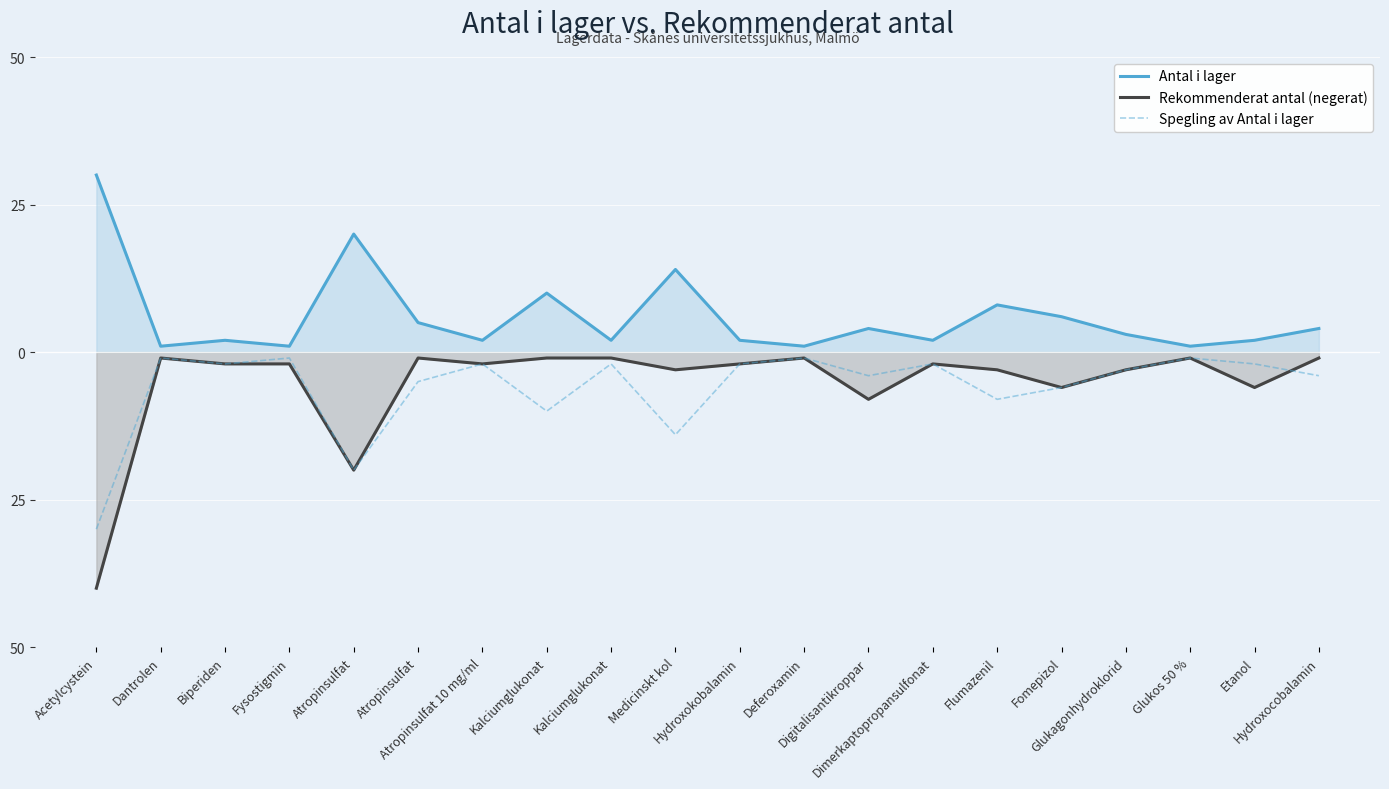

Reading right to left, transcribe all the data shown in this chart.

Antal i lager: Hydroxocobalamin=4	Etanol=2	Glukos 50 %=1	Glukagonhydroklorid=3	Fomepizol=6	Flumazenil=8	Dimerkaptopropansulfonat=2	Digitalisantikroppar=4	Deferoxamin=1	Hydroxokobalamin=2	Medicinskt kol=14	Kalciumglukonat=2	Kalciumglukonat=10	Atropinsulfat 10 mg/ml=2	Atropinsulfat=5	Atropinsulfat=20	Fysostigmin=1	Biperiden=2	Dantrolen=1	Acetylcystein=30
Rekommenderat antal (negerat): Hydroxocobalamin=-1	Etanol=-6	Glukos 50 %=-1	Glukagonhydroklorid=-3	Fomepizol=-6	Flumazenil=-3	Dimerkaptopropansulfonat=-2	Digitalisantikroppar=-8	Deferoxamin=-1	Hydroxokobalamin=-2	Medicinskt kol=-3	Kalciumglukonat=-1	Kalciumglukonat=-1	Atropinsulfat 10 mg/ml=-2	Atropinsulfat=-1	Atropinsulfat=-20	Fysostigmin=-2	Biperiden=-2	Dantrolen=-1	Acetylcystein=-40
Spegling av Antal i lager: Hydroxocobalamin=-4	Etanol=-2	Glukos 50 %=-1	Glukagonhydroklorid=-3	Fomepizol=-6	Flumazenil=-8	Dimerkaptopropansulfonat=-2	Digitalisantikroppar=-4	Deferoxamin=-1	Hydroxokobalamin=-2	Medicinskt kol=-14	Kalciumglukonat=-2	Kalciumglukonat=-10	Atropinsulfat 10 mg/ml=-2	Atropinsulfat=-5	Atropinsulfat=-20	Fysostigmin=-1	Biperiden=-2	Dantrolen=-1	Acetylcystein=-30